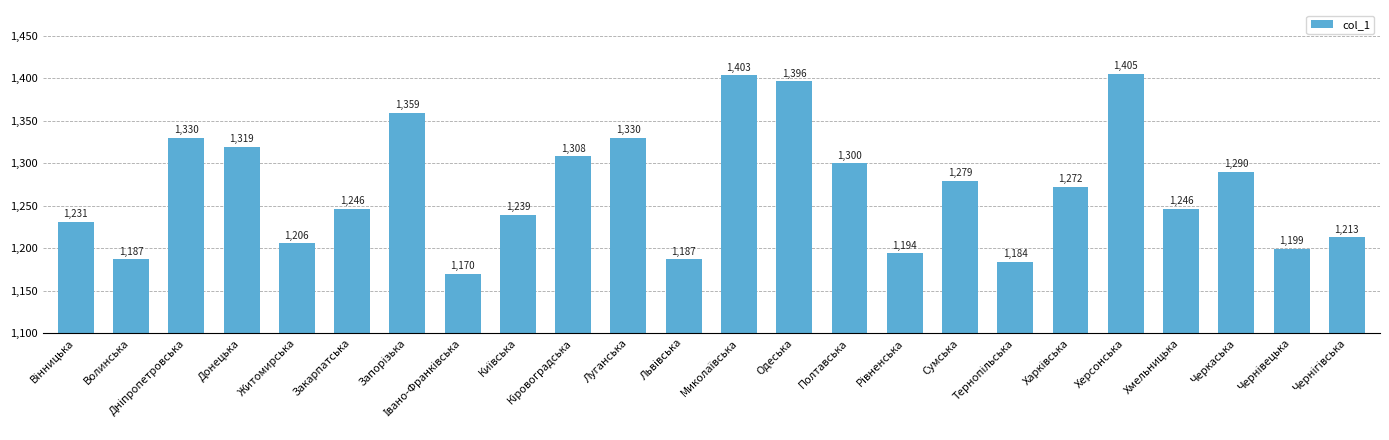

Which label corresponds to the largest value in the chart?

Херсонська